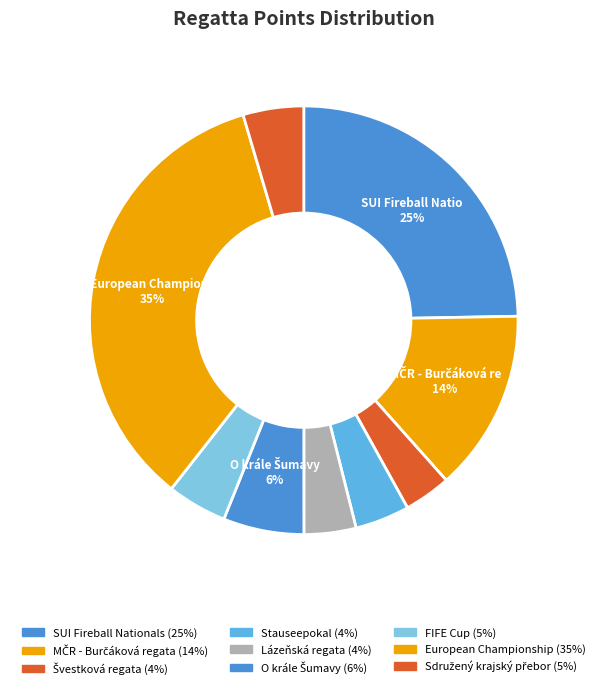

To the nearest percent, what is the average slice percentage?

11%